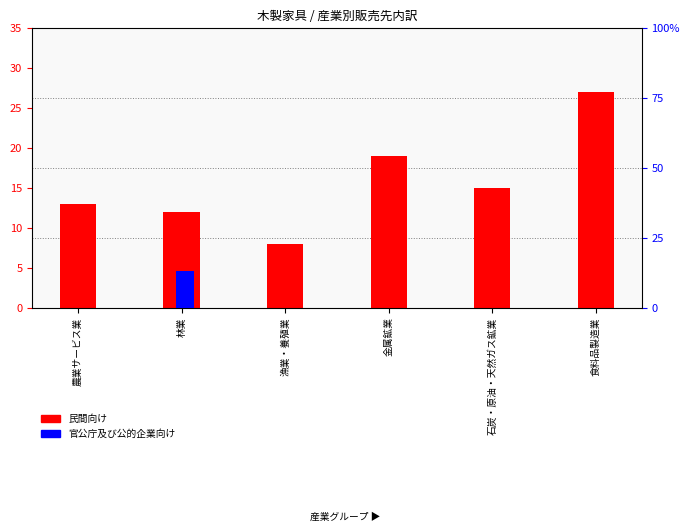

Is the value of 民間向け at 林業 greater than the value of 官公庁及び公的企業向け at 林業?

No